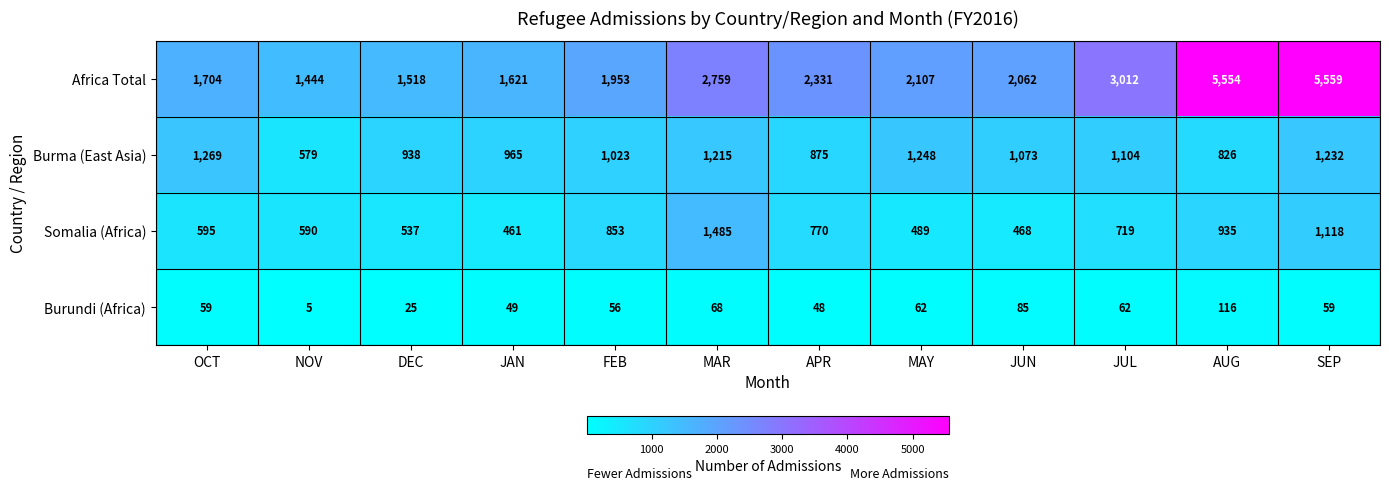

What is the average value of the Somalia (Africa) series?

752